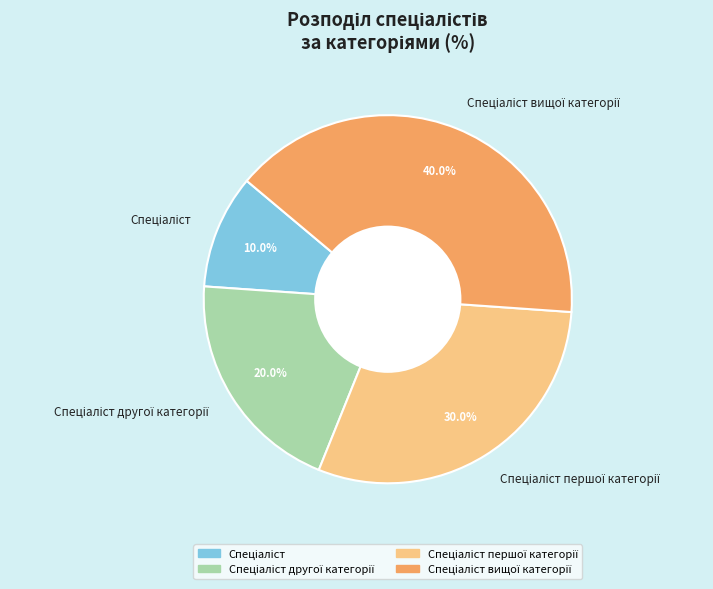

Is there a majority slice in this chart?

No